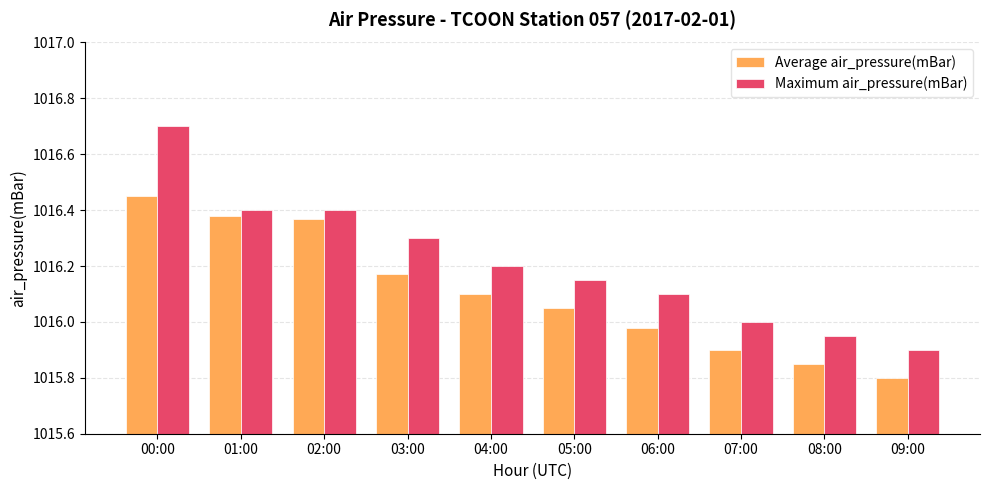

The value of Average air_pressure(mBar) at 01:00 is 1016.4. True or false?

True